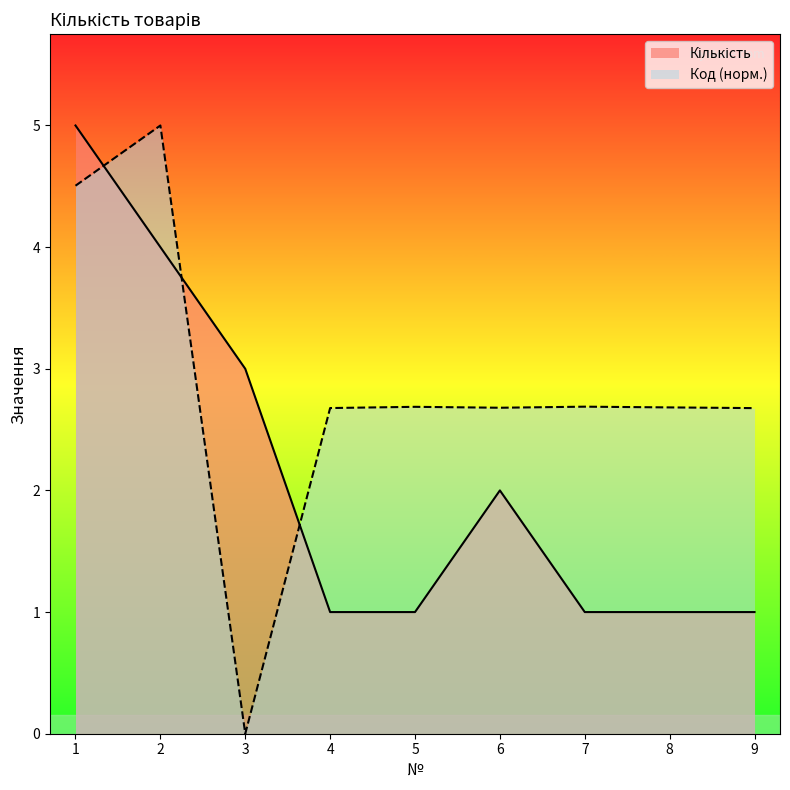

True or false: Кількість and Код cross at least once.

True